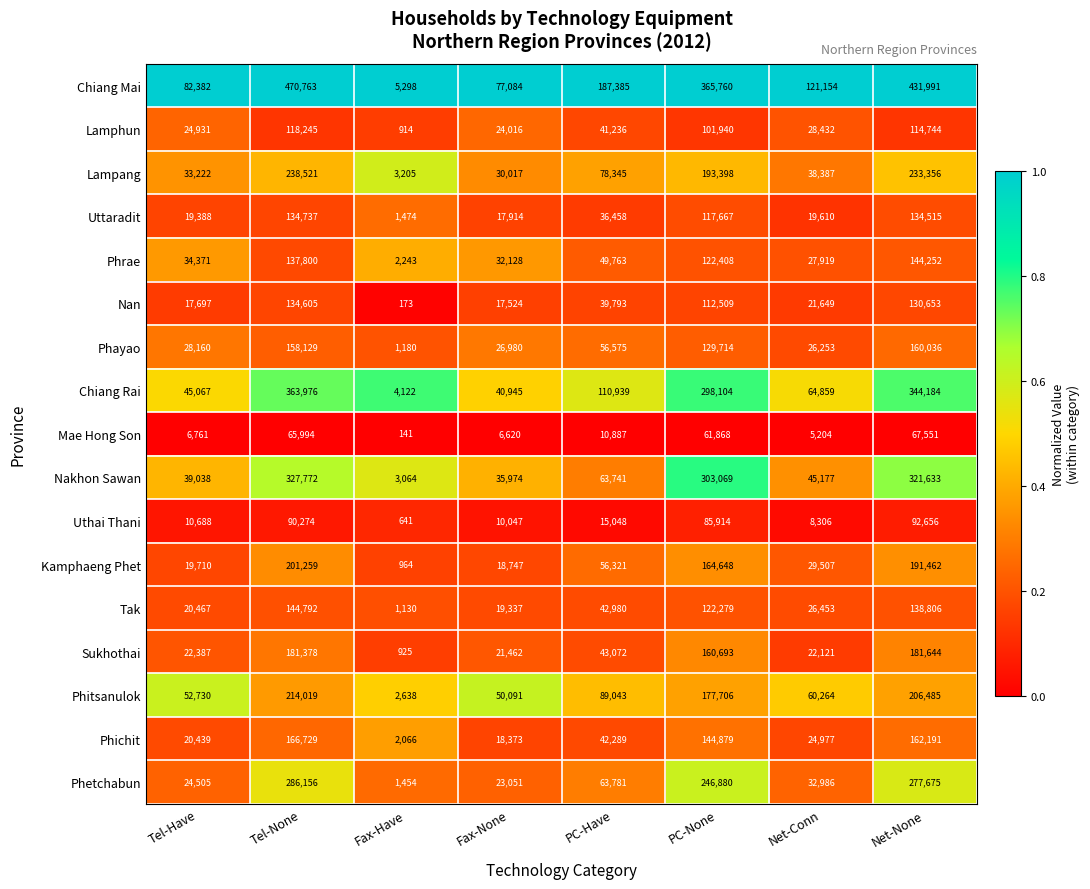

True or false: Uttaradit has a value of 68124 at PC-None.

False